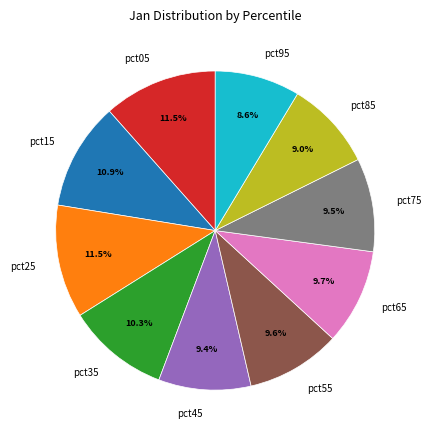

What is the ratio of the value at pct05 to the value at pct45?

1.2